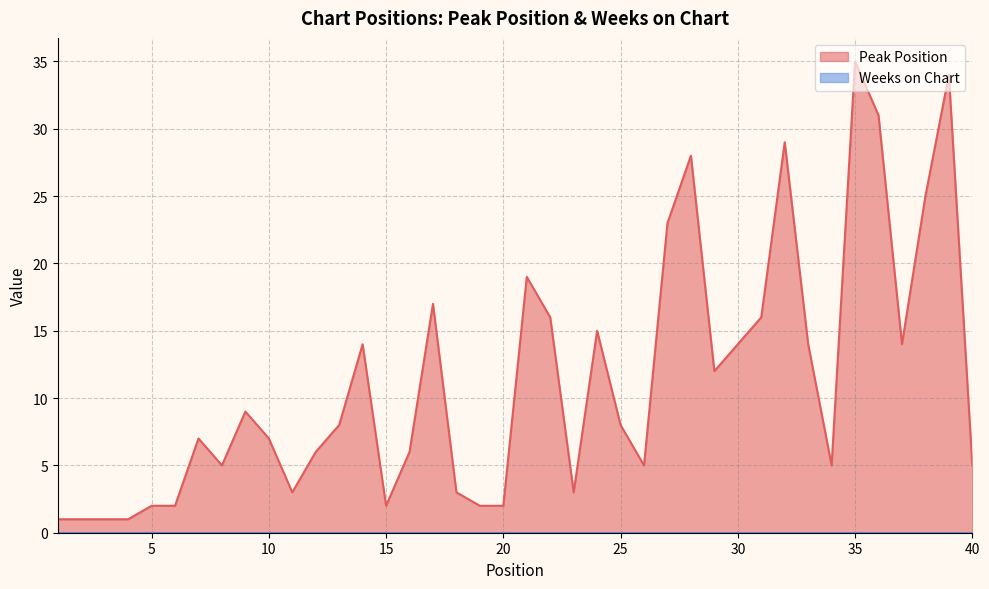

Reading left to right, extract all data points from this chart.

1	1	1	1	2	2	7	5	9	7	3	6	8	14	2	6	17	3	2	2	19	16	3	15	8	5	23	28	12	14	16	29	14	5	35	31	14	25	34	5